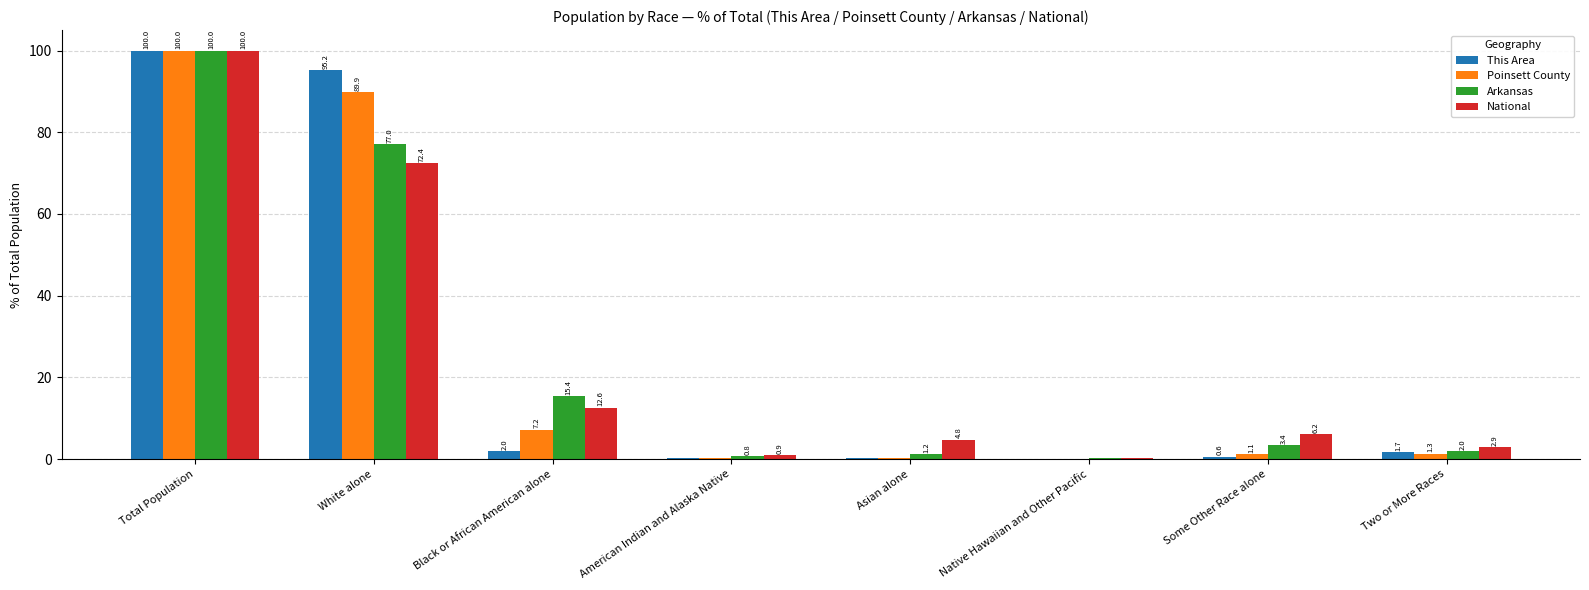

The value of Arkansas at Some Other Race alone is 3.4. True or false?

True